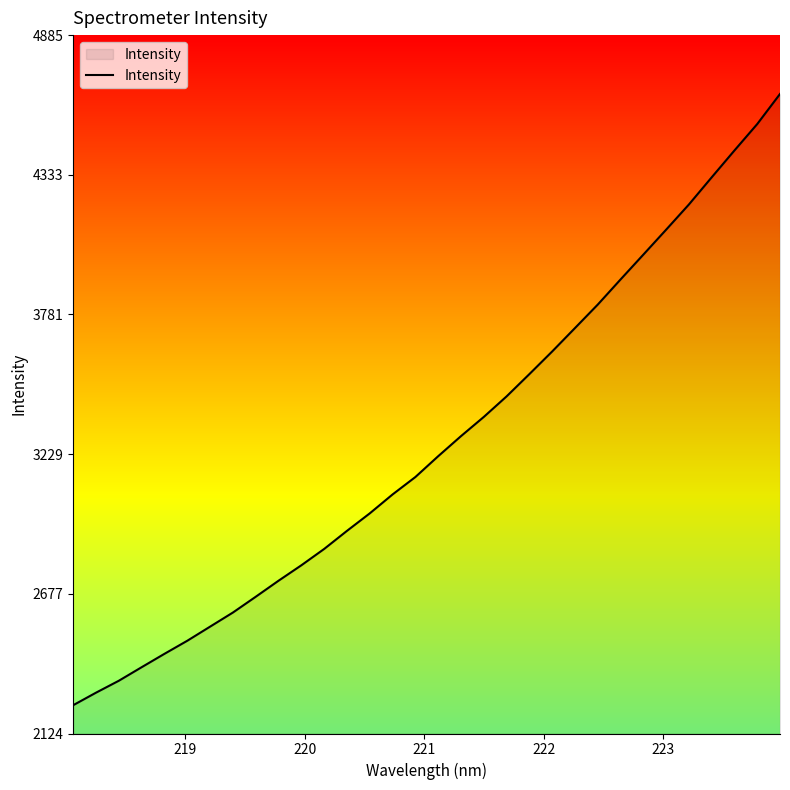

What is the average value?

3274.2